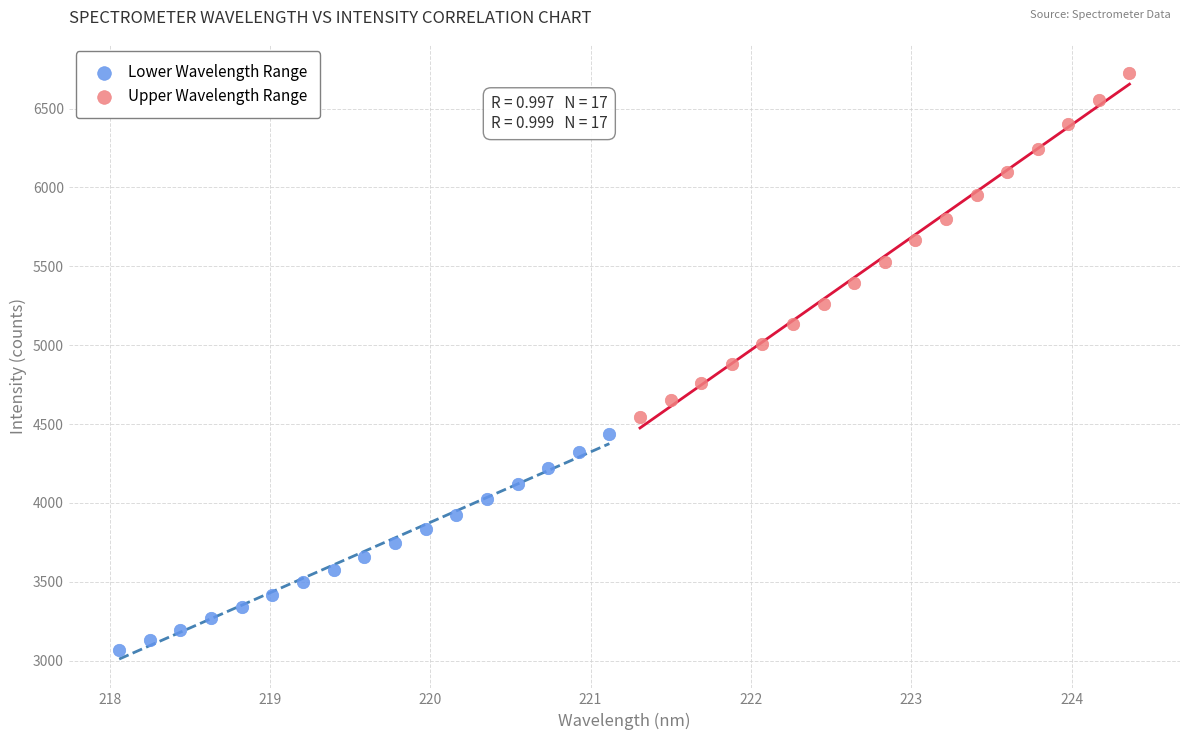

Which series contains the lowest Y value?

Lower Wavelength Range